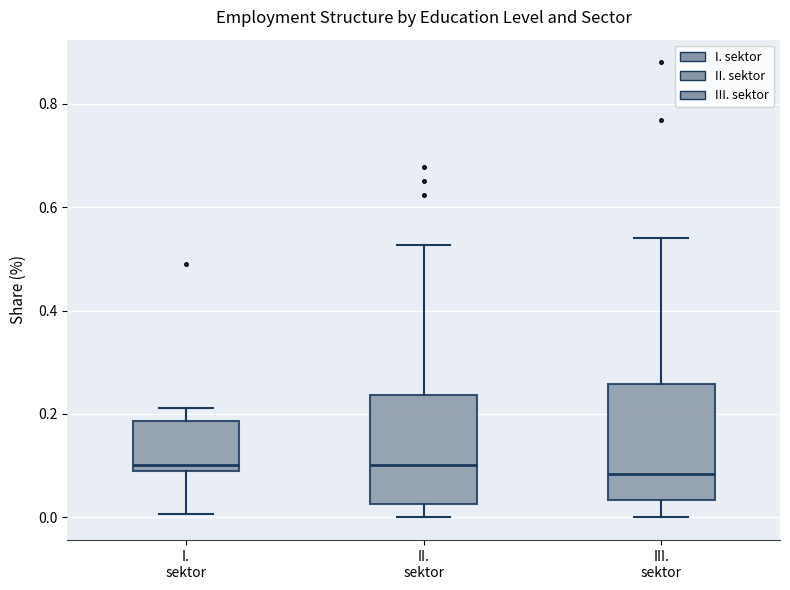

Reading left to right, transcribe this box plot: for each box, give where its median line is, the range the box spans, and where its two whiskers end, as read against the y-axis. The values are not printed on the chart, so give them approximately, as read against the axis.

I. sektor: median 0.10, box 0.08 to 0.18, whiskers 0.00 to 0.22
II. sektor: median 0.10, box 0.02 to 0.24, whiskers 0.00 to 0.52
III. sektor: median 0.08, box 0.04 to 0.26, whiskers 0.00 to 0.54